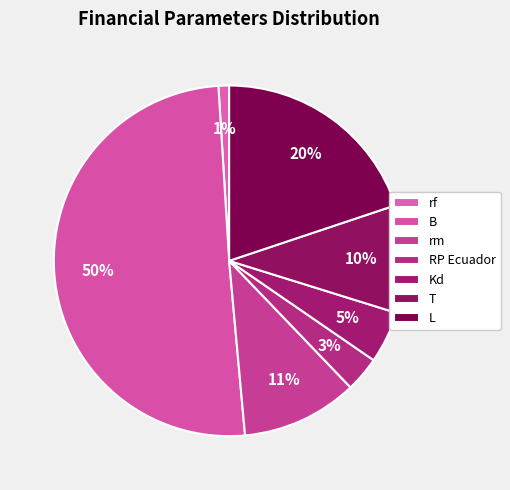

How many slices are in this pie chart?

7